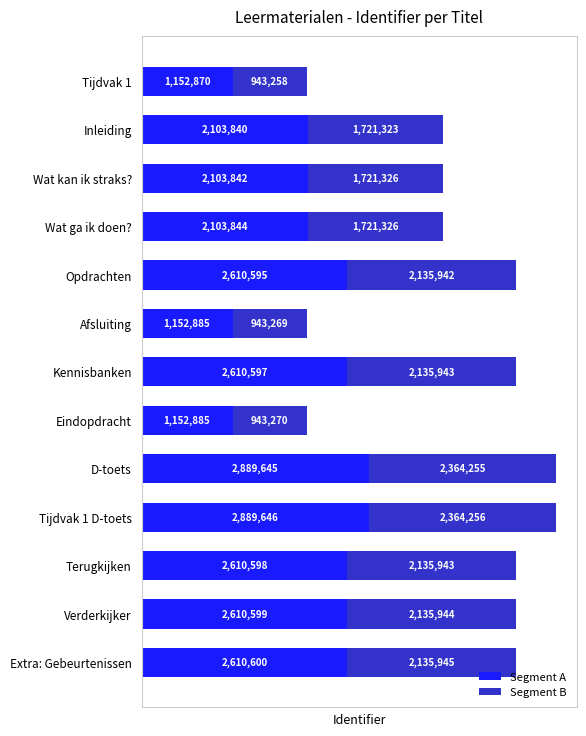

What is the total value across all series at Eindopdracht?

2096156.0